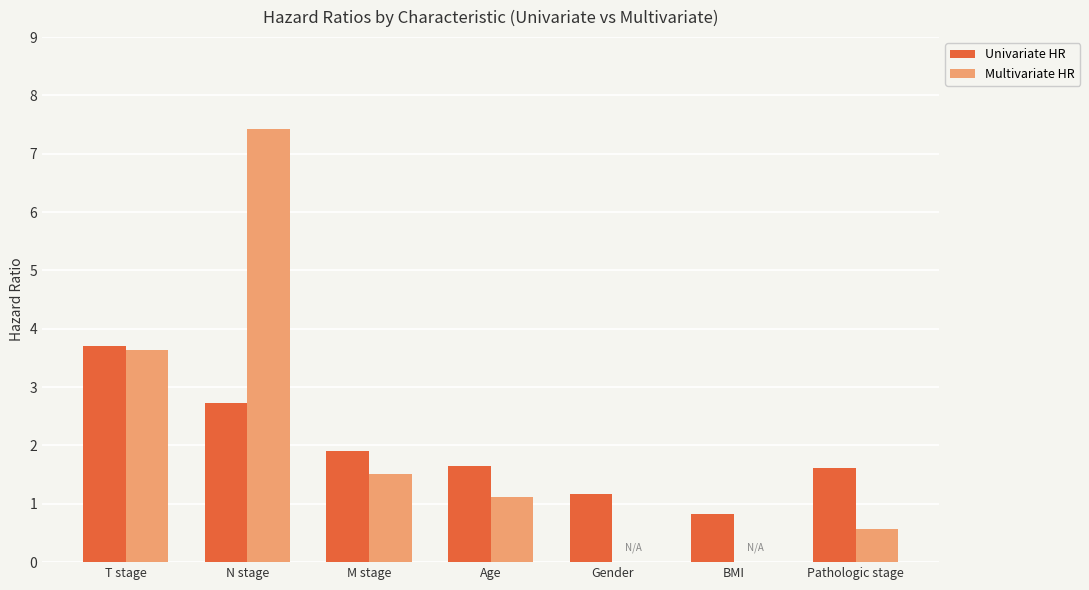

What is the approximate value of Univariate HR at M stage?

1.9